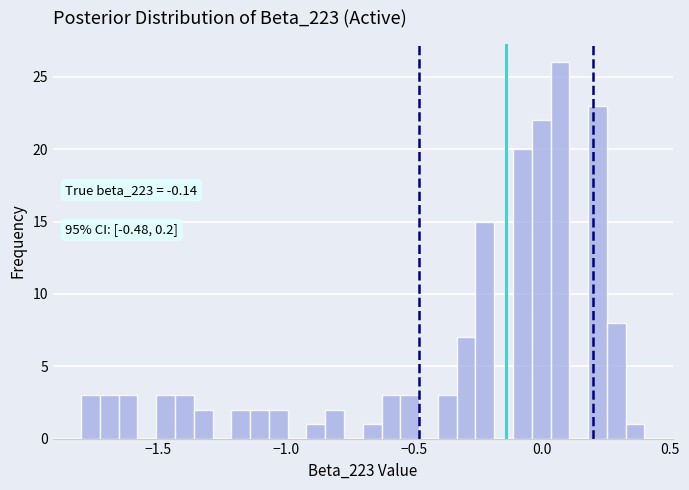

Read against the x-axis, roughly where is the centre of the tallest bar?

0.05